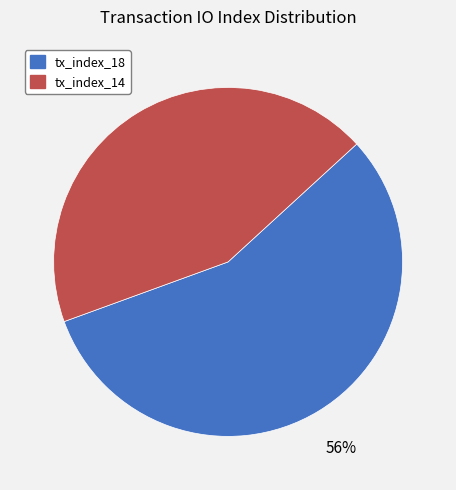

Count the number of slices in the pie.

2